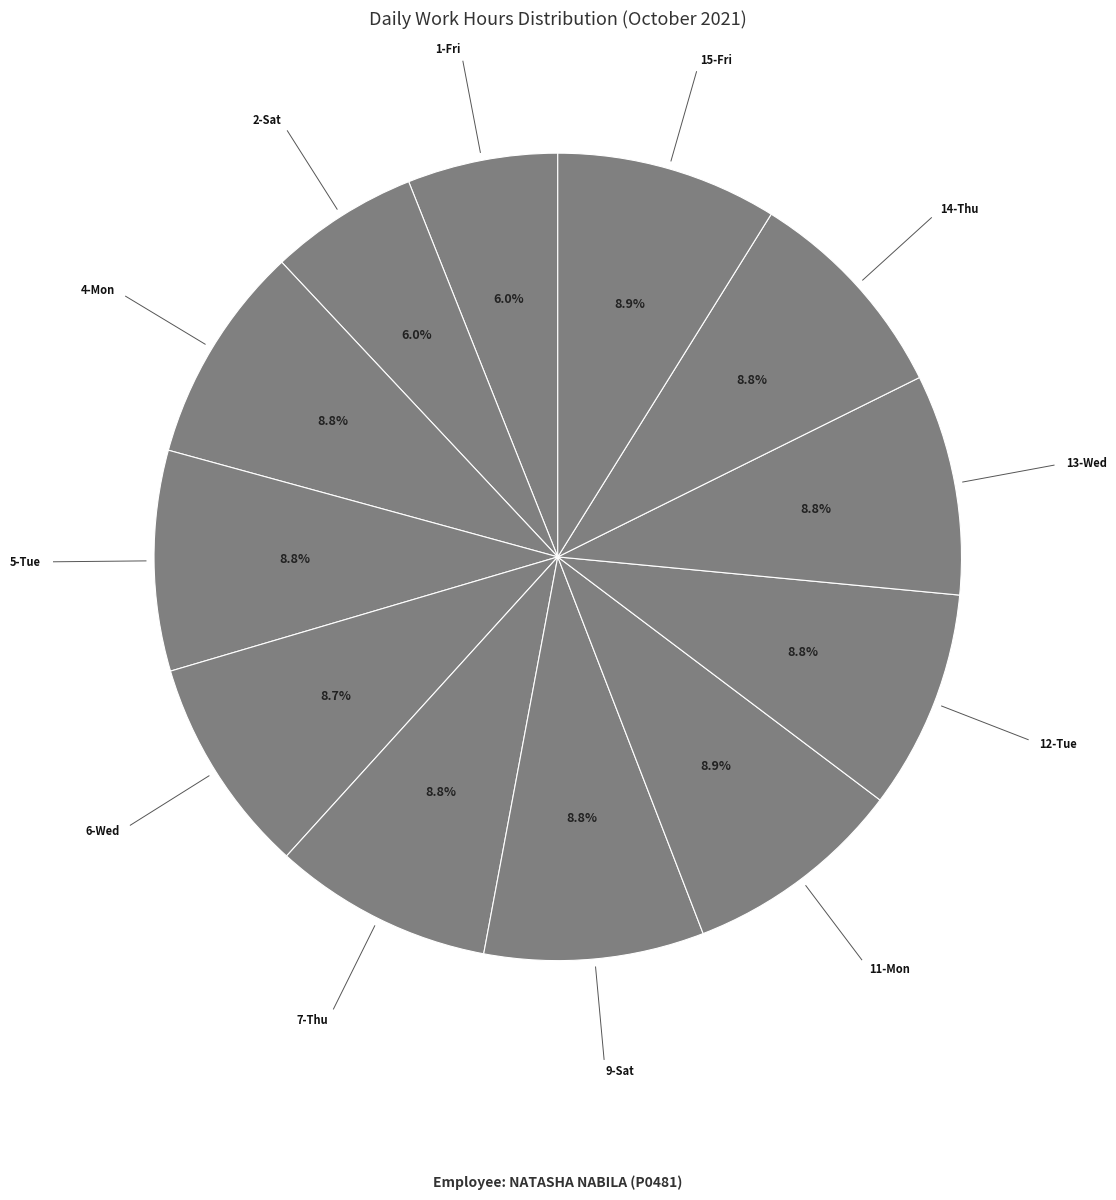

How many slices are in this pie chart?

12